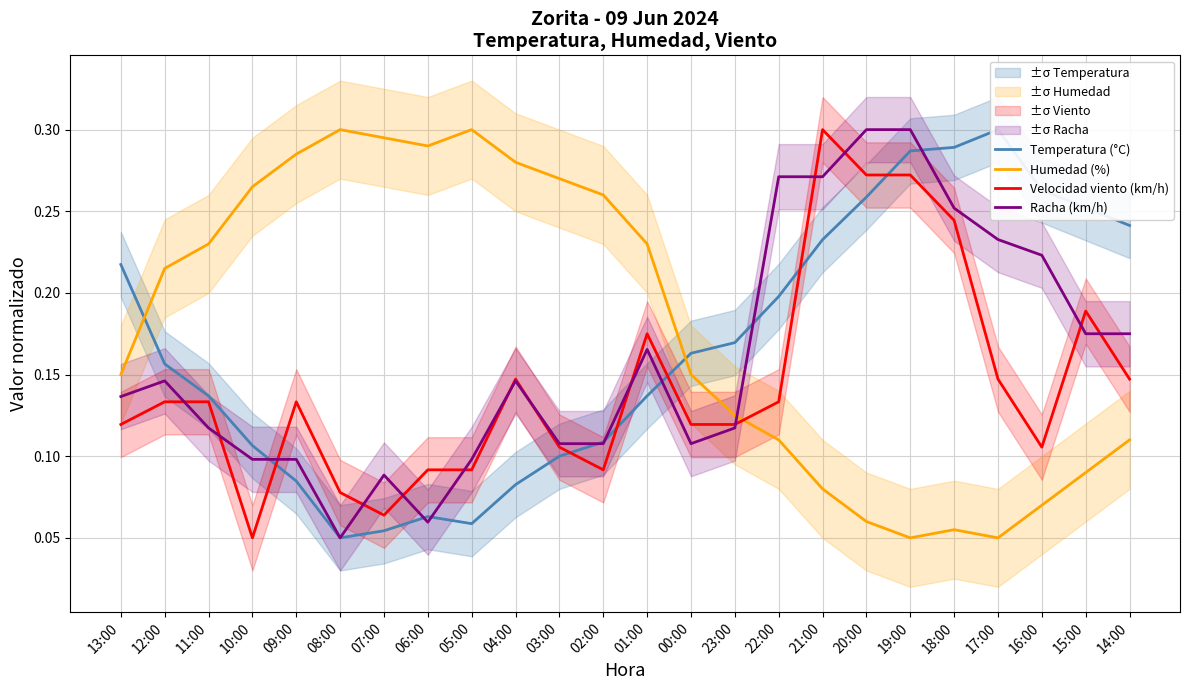

The value of Humedad (%) at 18:00 is 0.0. True or false?

False